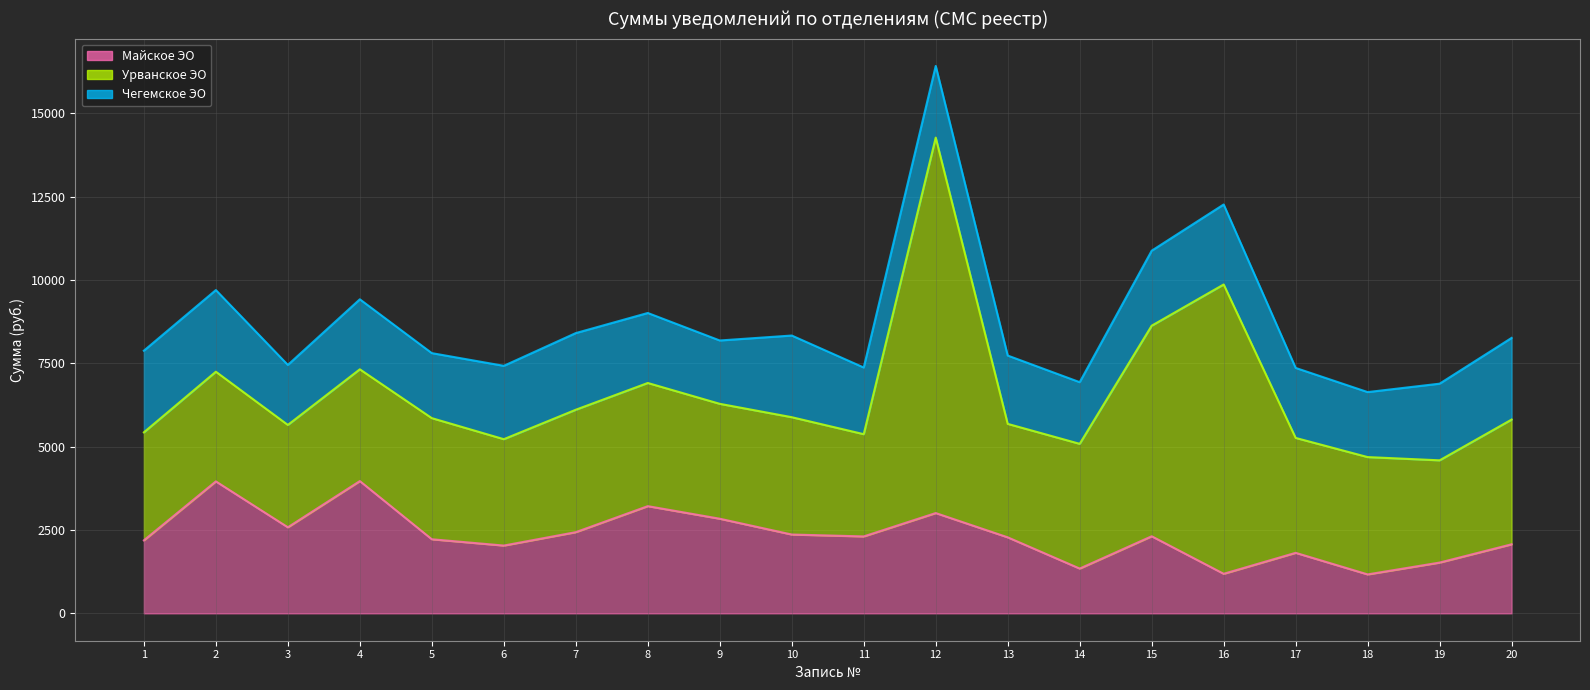

Where do Урванское ЭО and Майское ЭО first cross each other?

1 and 2